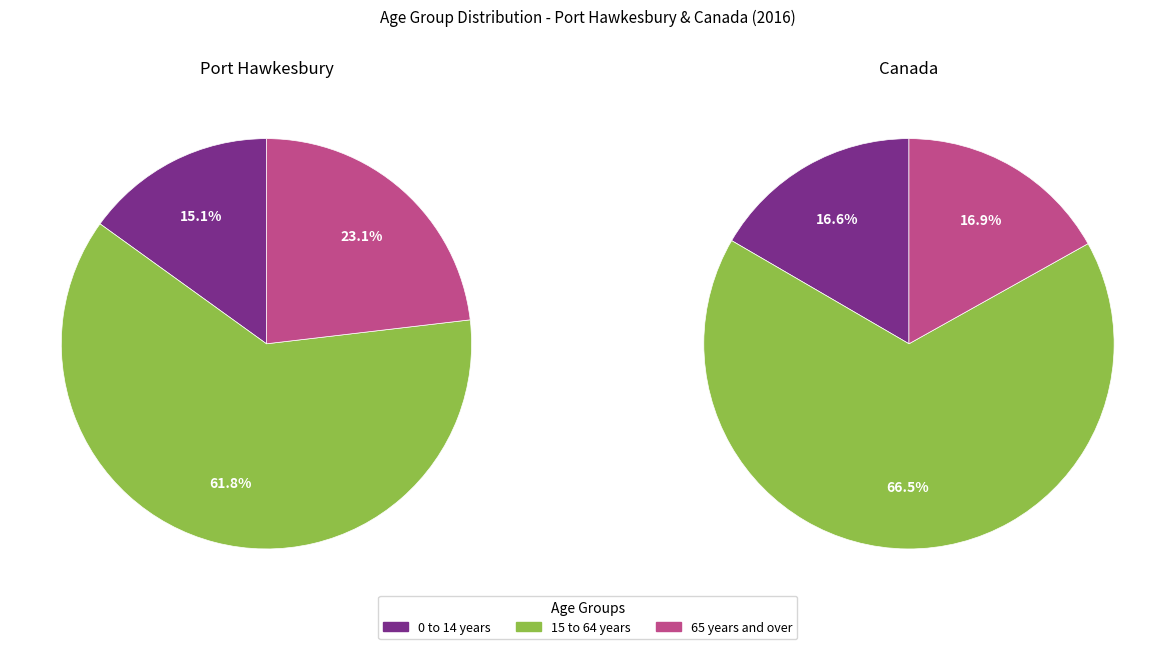

How much of the chart is everything except 0 to 14 years?

84.9%